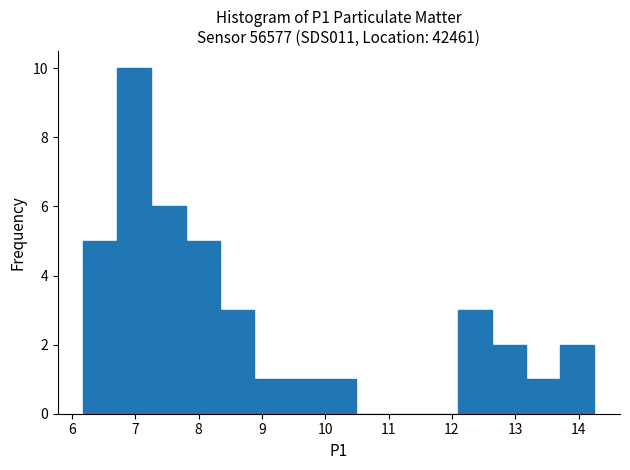

How tall is the bar that spans 12.1 to 12.6 on the x-axis? Neither the bar edges nor the heights are printed on the chart, so give them approximately, as read against the axes.

3